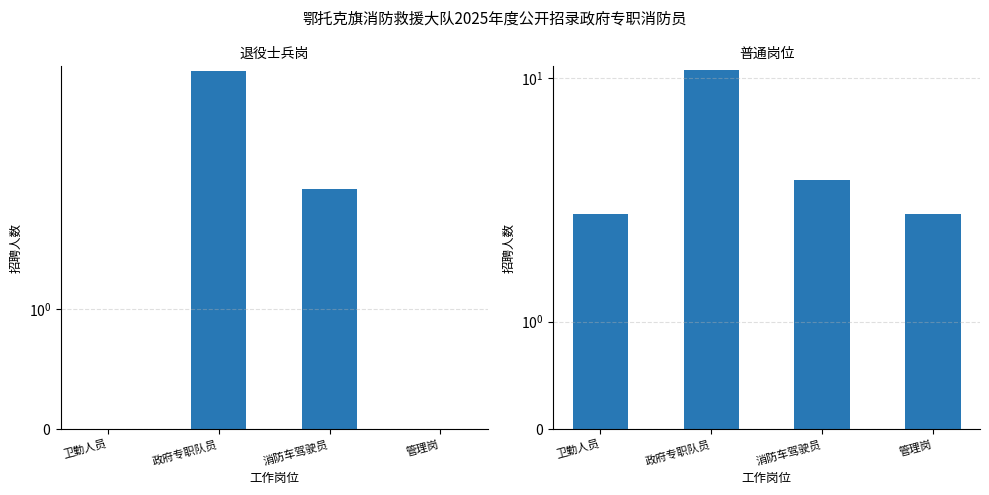

What is the label of the 3rd bar from the left?

消防车驾驶员